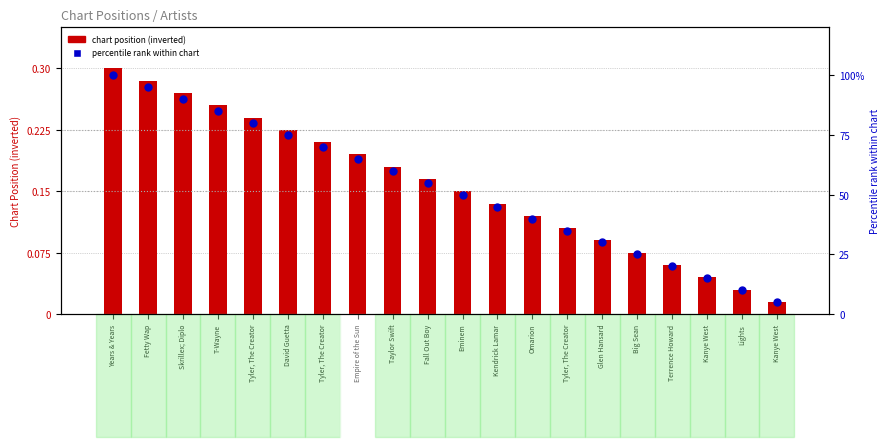

Which series has the largest Y range (max minus min)?

Percentile rank